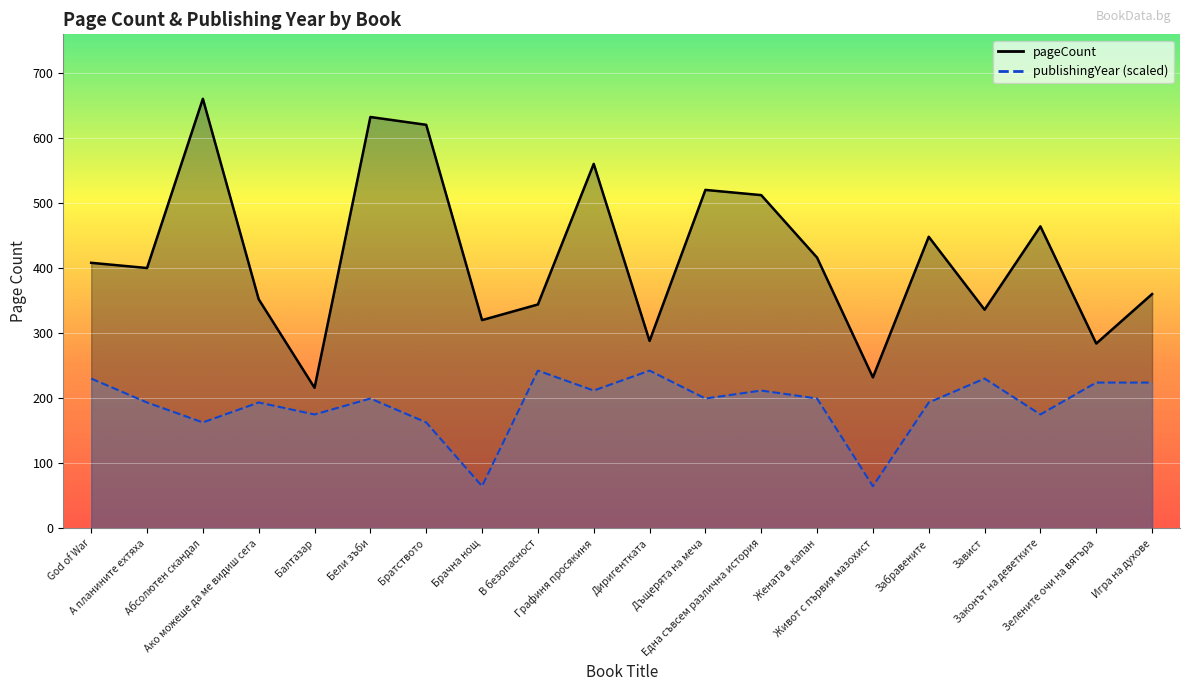

At which category does pageCount reach its first local peak?

Абсолютен скандал